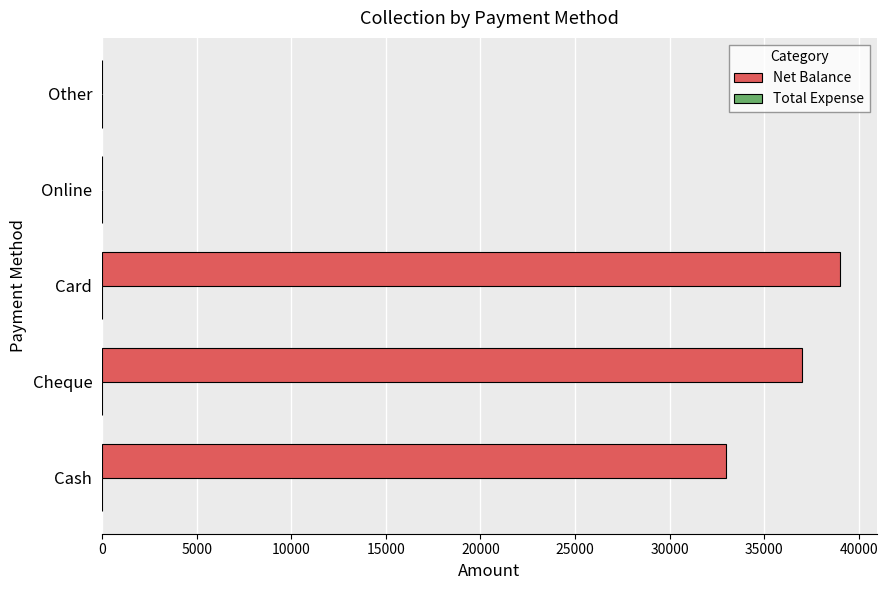

Is it true that the value at Cash is 58229?

False